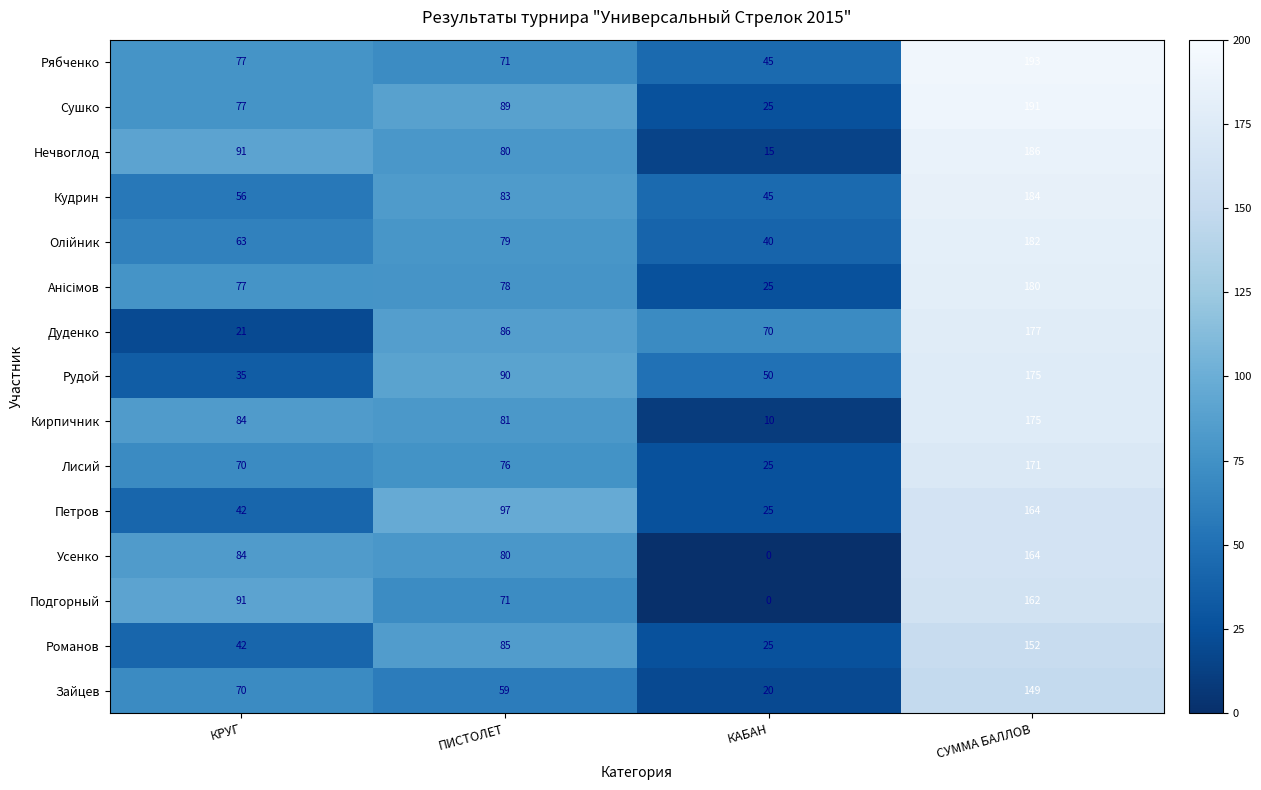

Where is Сушко nearest to the value 108?

ПИСТОЛЕТ